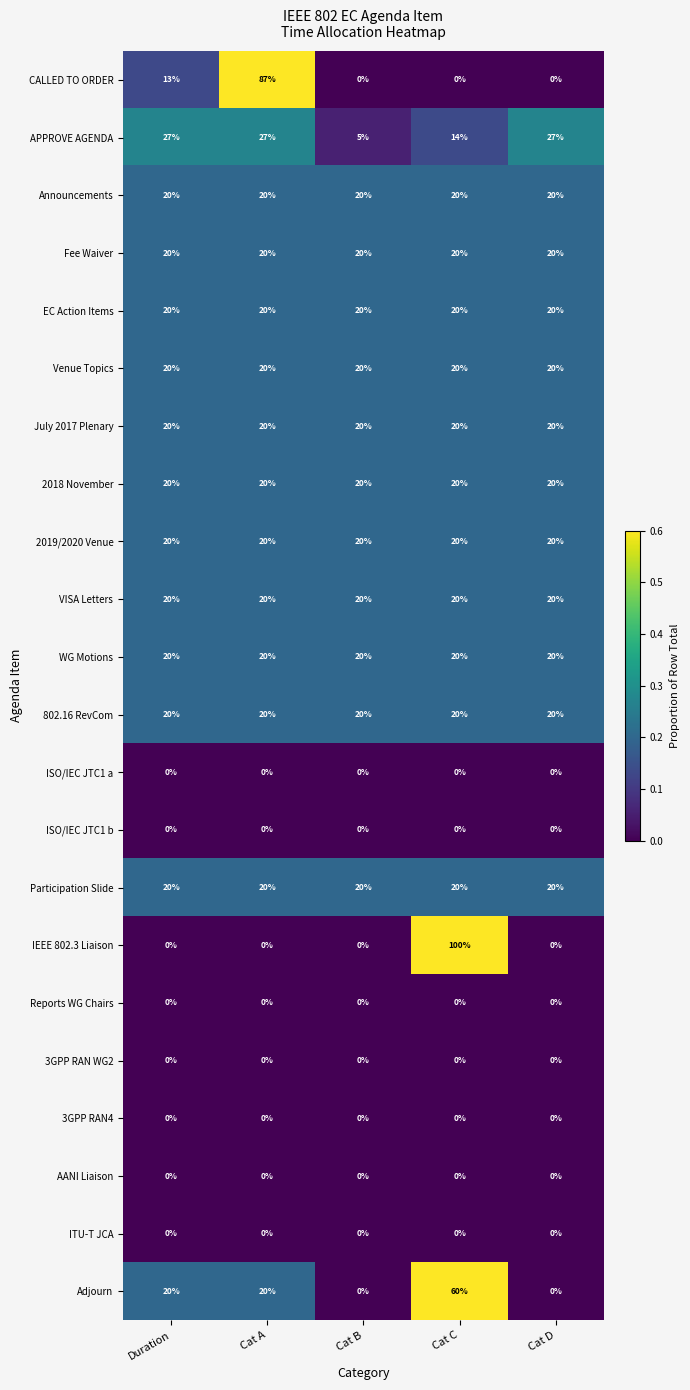

At which category is the sum across all series the highest?

Cat C